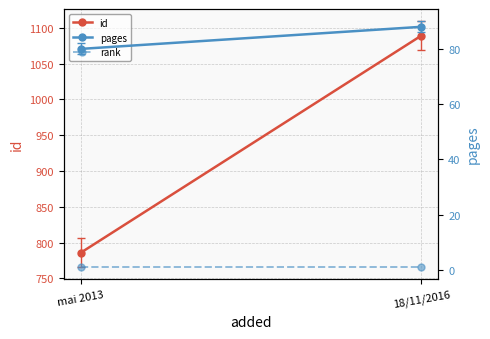

How many values in the pages series are below 88?

1